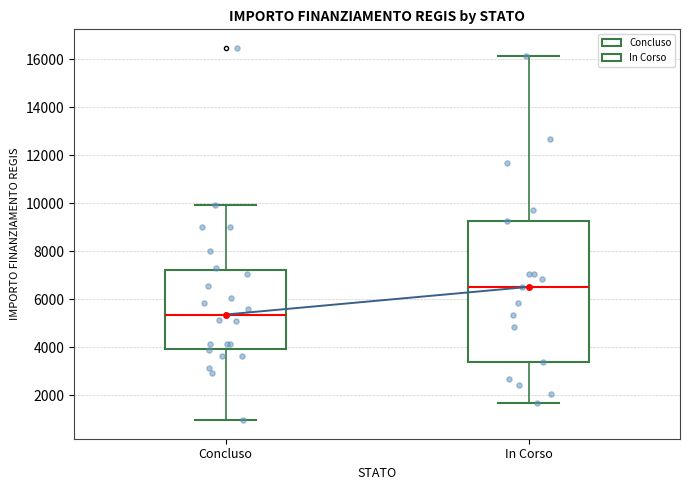

Reading left to right, read every box against the y-axis: the position of its median line, the range the box covers, and the ends of its whiskers. The values are not printed on the chart, so give them approximately, as read against the axis.

Concluso: median 5400, box 4000 to 7200, whiskers 1000 to 10000
In Corso: median 6600, box 3400 to 9200, whiskers 1800 to 16200